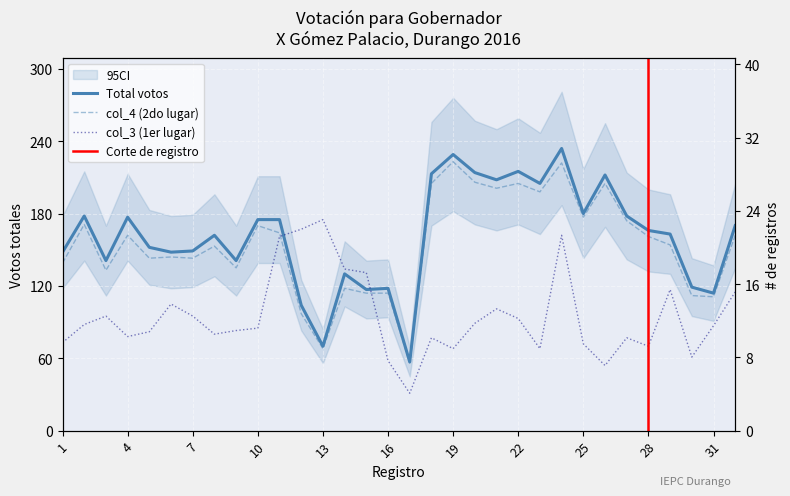

The value of col_3 at 14 is 200. True or false?

False